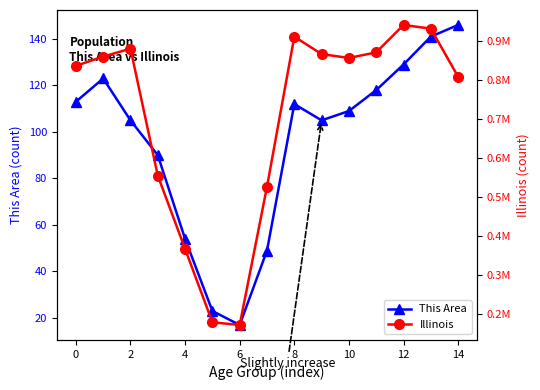

The This Area series shows 256 at 14. True or false?

False